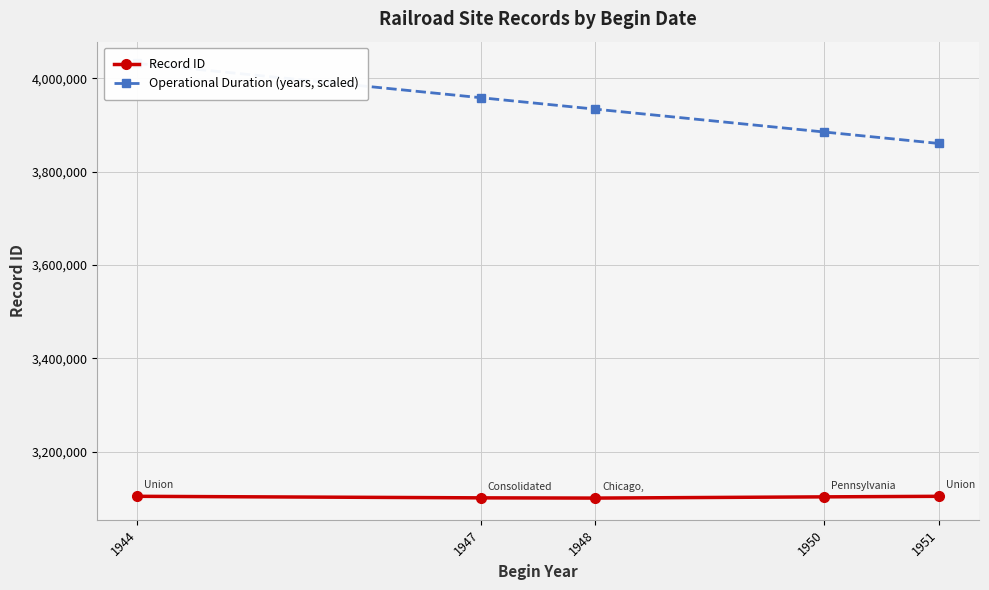

What is the value of the Record ID point at the 2nd from the left?

3101326